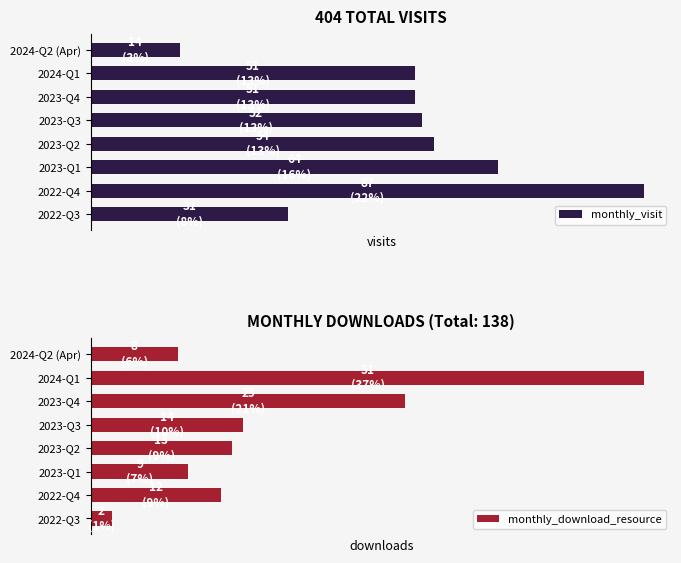

What value does the monthly_visit series have at 2023-Q4, to the nearest 5?

50